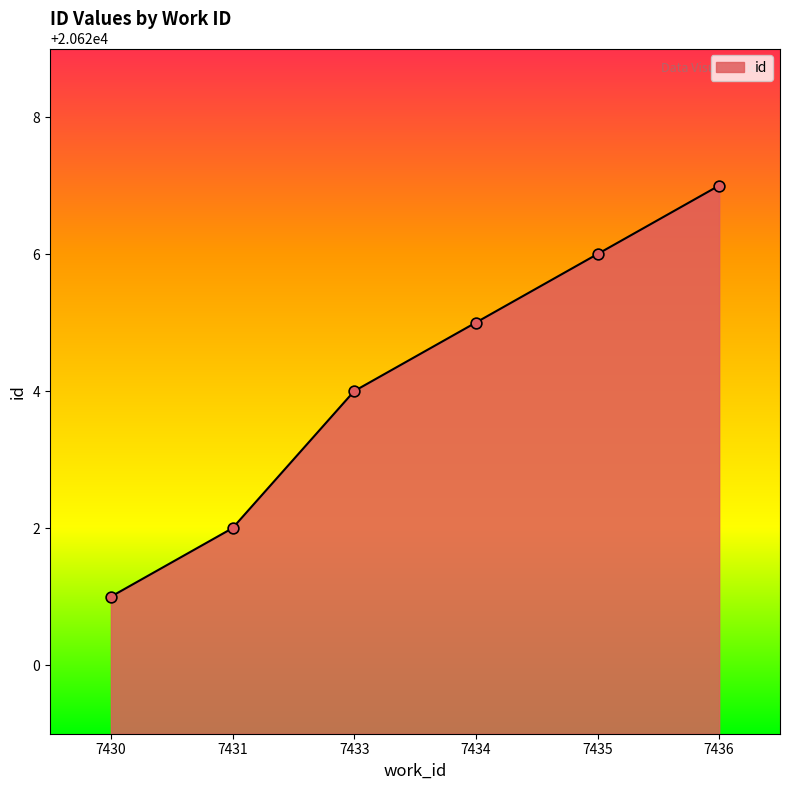

Between 7430 and 7431, which is larger?

7431